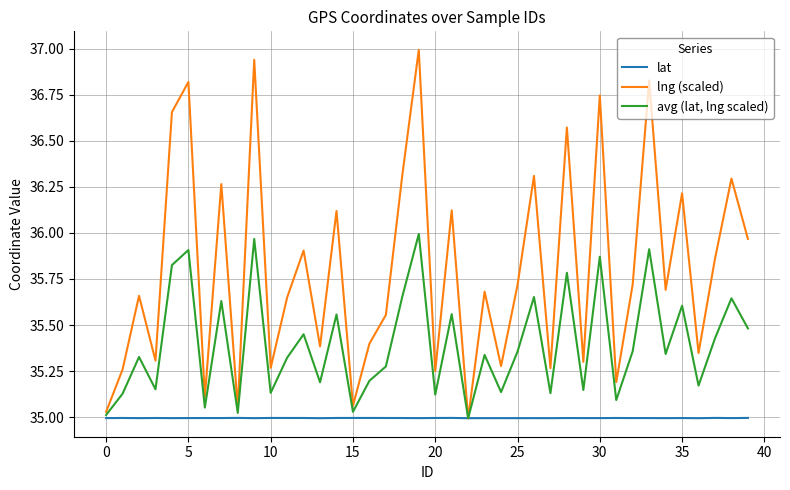

What is the maximum value shown in the chart?

37.0